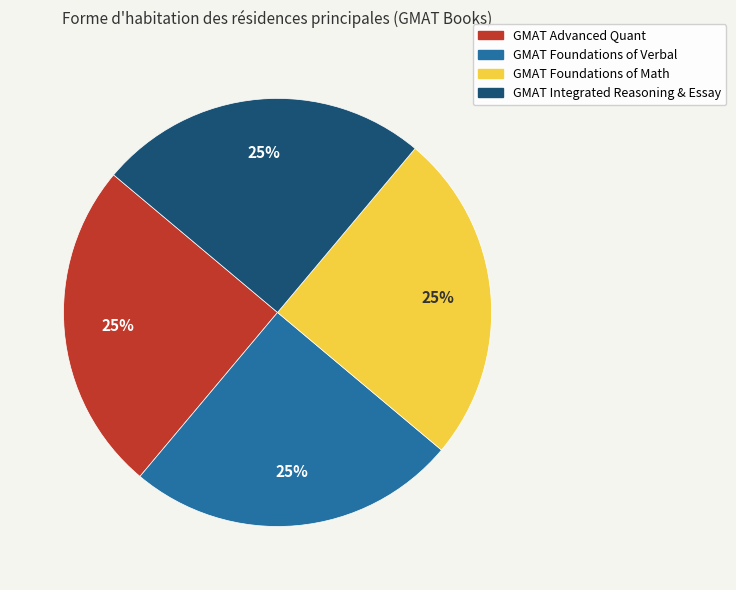

To the nearest percent, what is the combined percentage of GMAT Foundations of Math and GMAT Advanced Quant?

50%